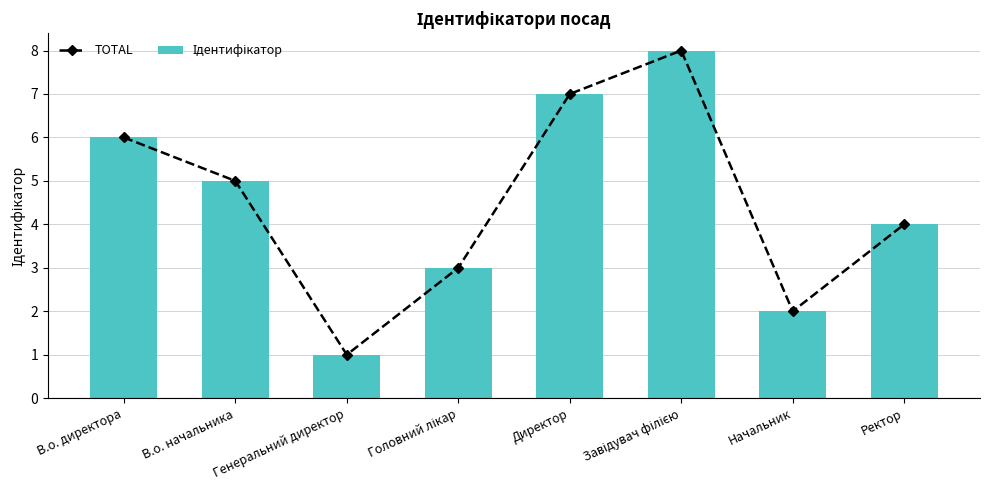

Rank the series by their maximum value, from highest to lowest.

TOTAL, Ідентифікатор